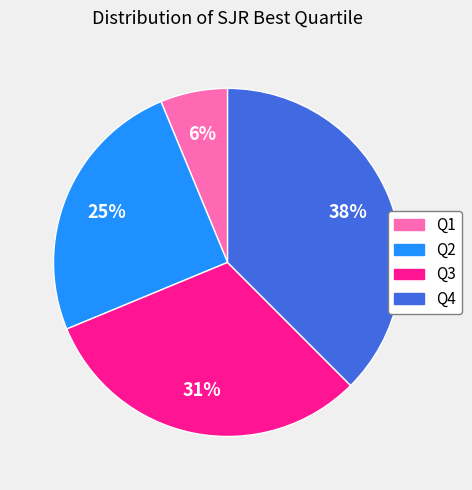

To the nearest percent, what is the combined percentage of Q1 and Q2?

31%